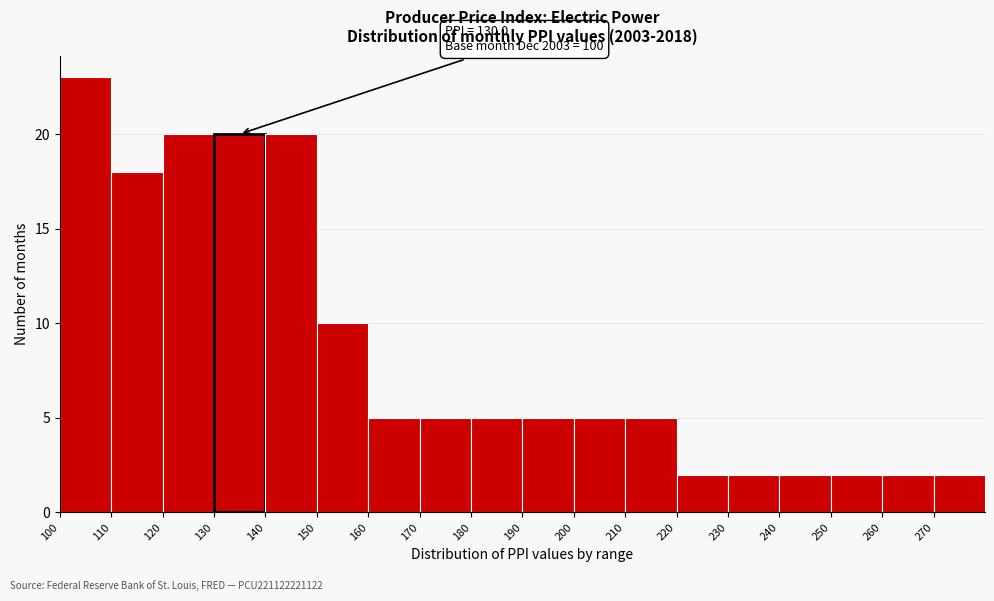

Which range on the x-axis has the tallest bar?

100 to 110